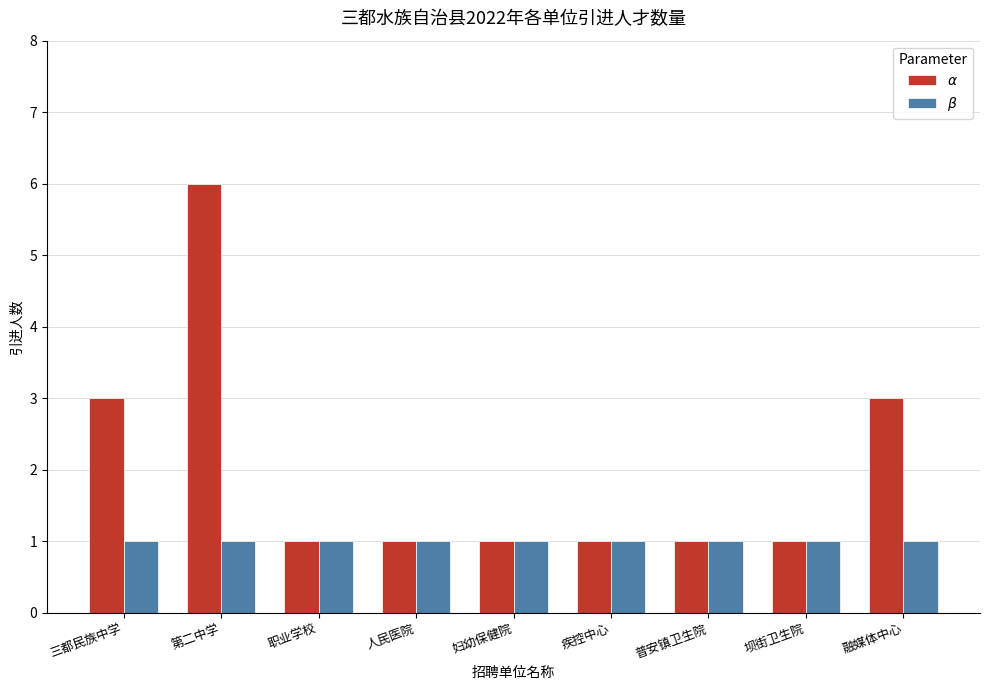

What is the greatest value displayed?

6